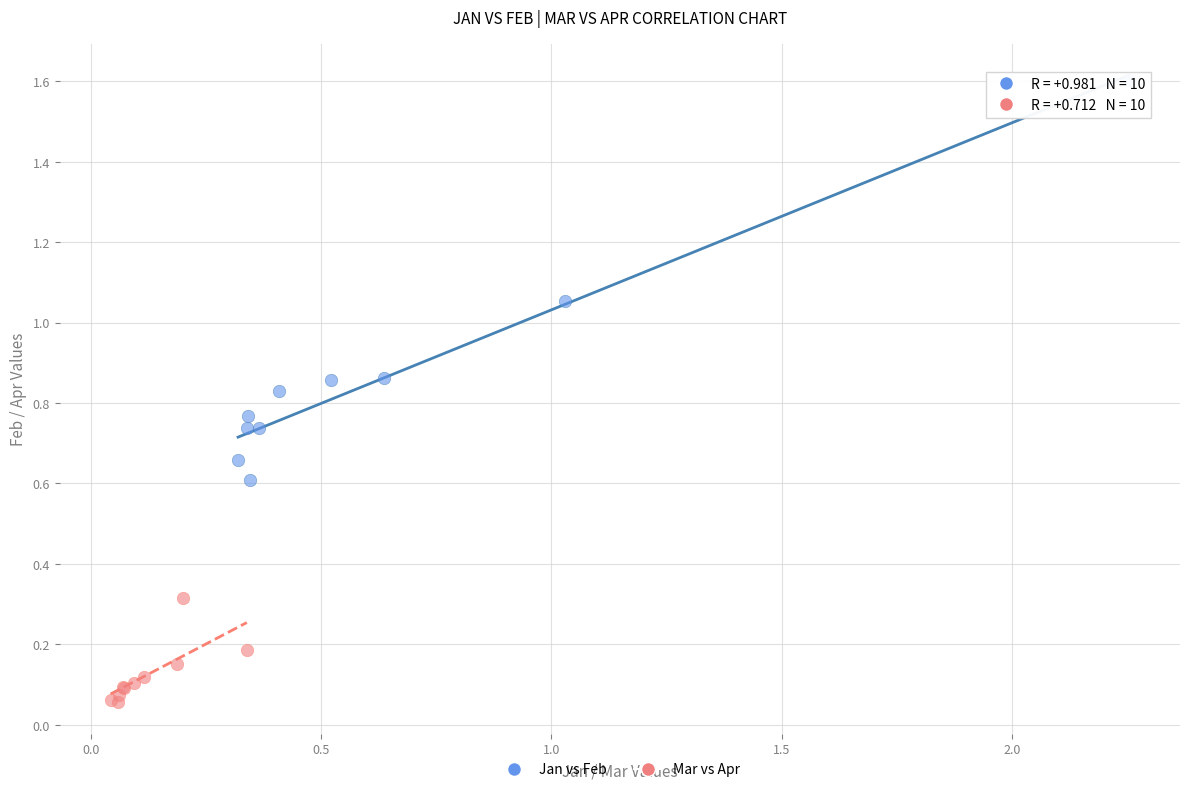

What are all the series names shown in the legend?

Jan vs Feb, Mar vs Apr